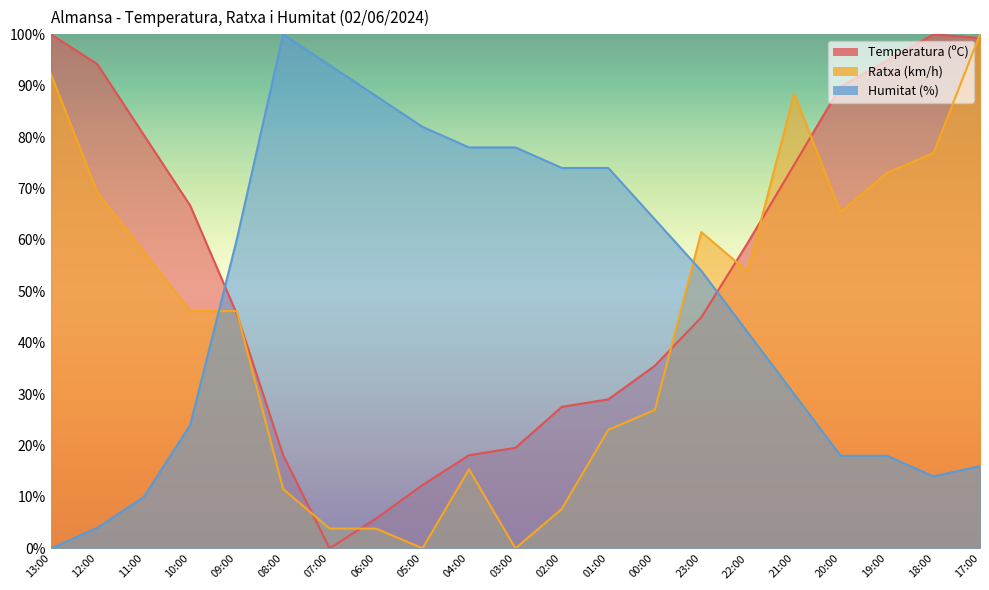

What is the label of the 9th point from the right?

01:00